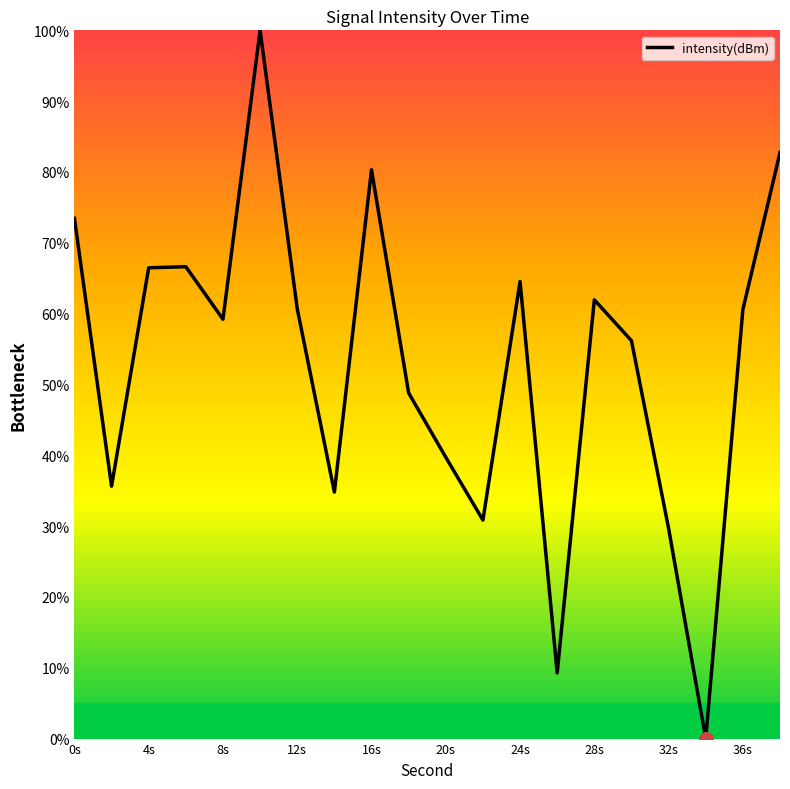

True or false: there are more than 2 points higher than both neighbors.

True